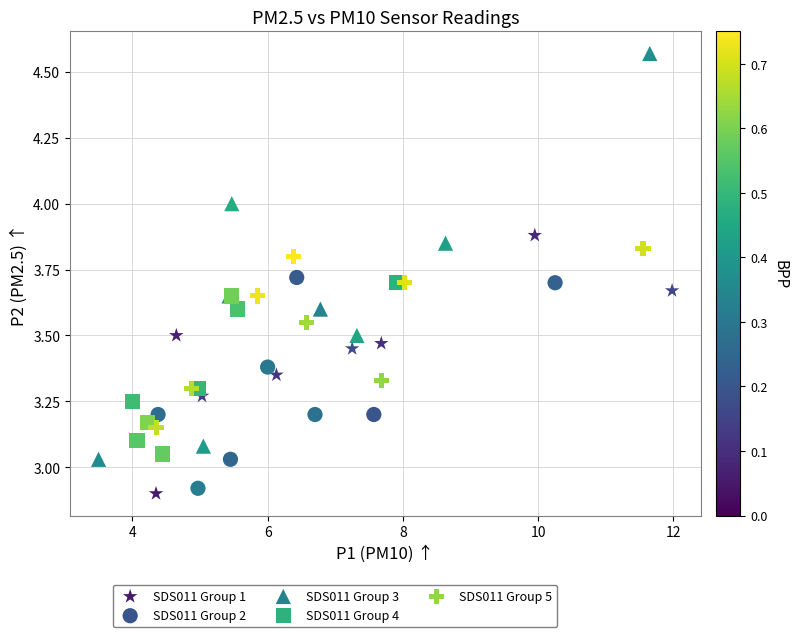

What are all the series names shown in the legend?

SDS011 Group 1, SDS011 Group 2, SDS011 Group 3, SDS011 Group 4, SDS011 Group 5